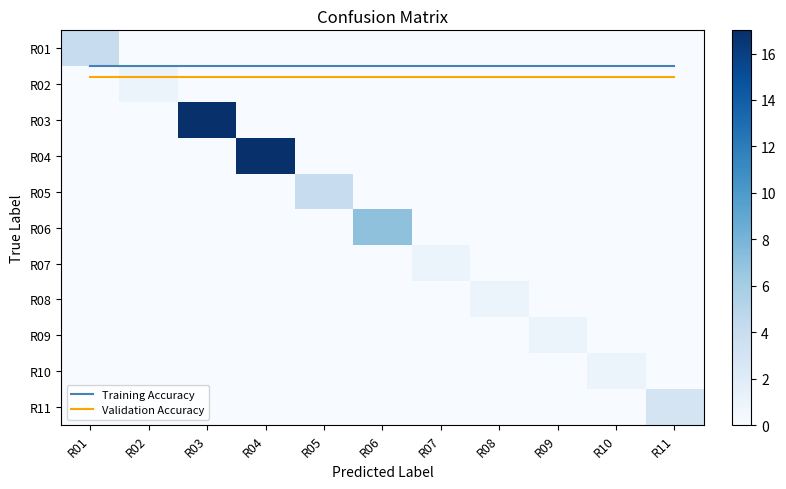

How many positive values does the R07 series have?

1